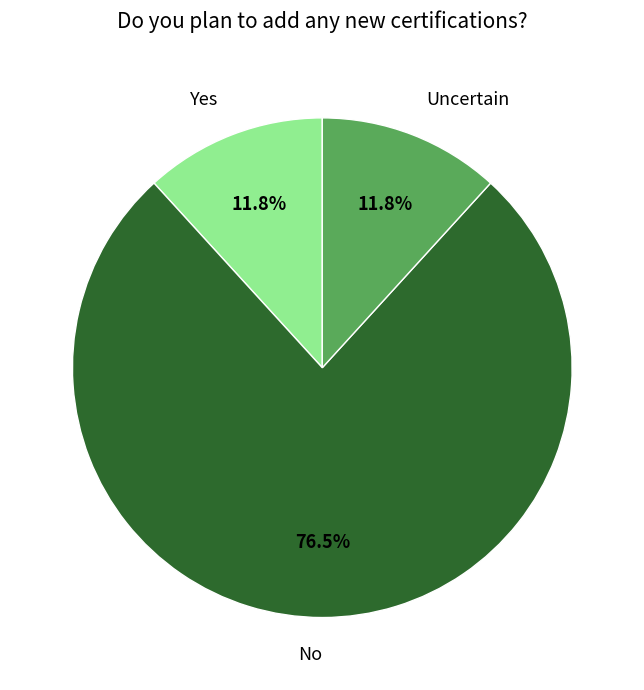

Is there any slice that represents more than half of the pie?

Yes